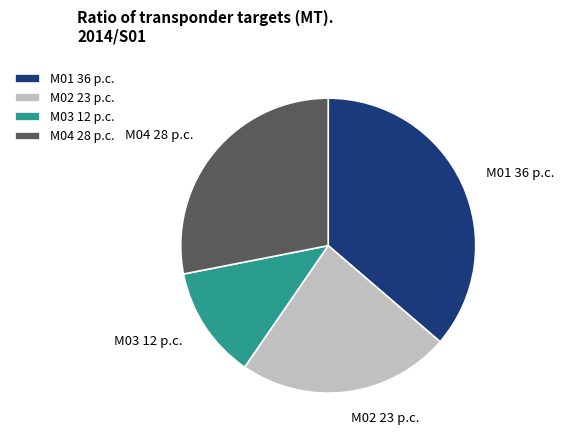

Is it true that M03 is 1% of the pie?

False